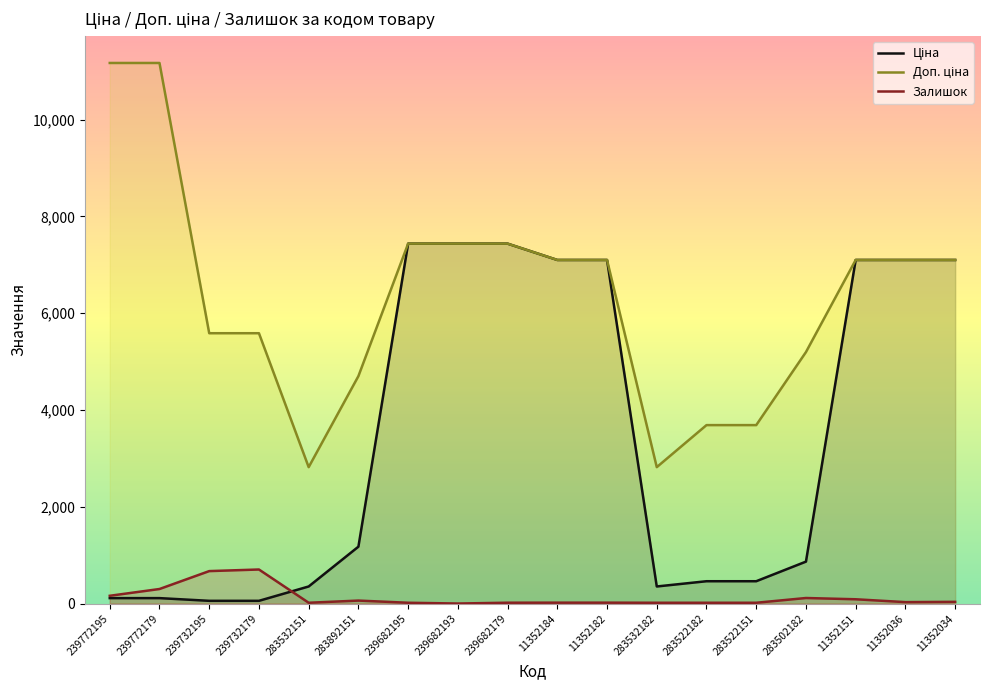

How many values in the Ціна series are below 1174?

9